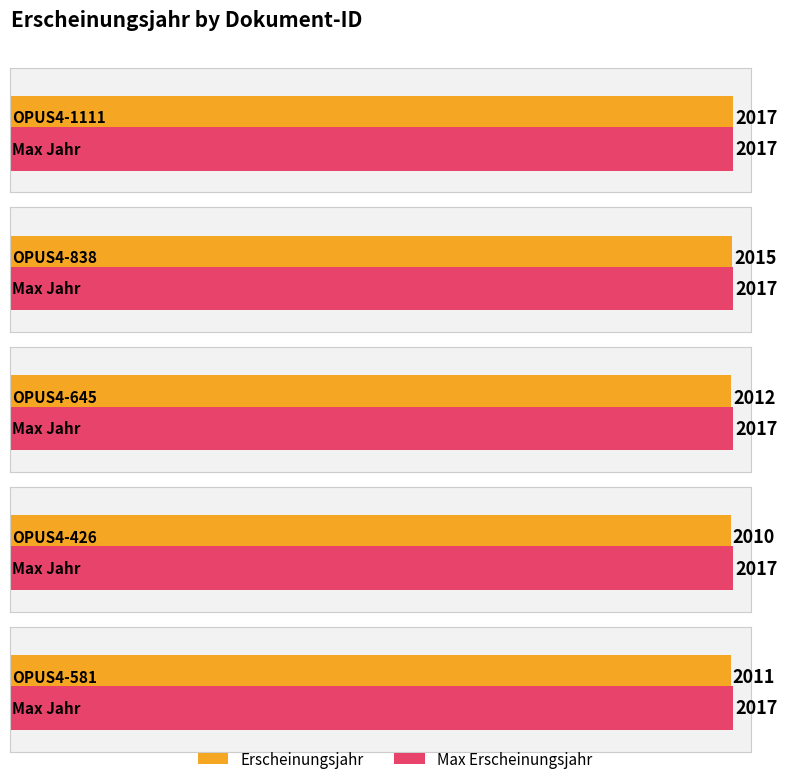

What is the greatest value displayed?

2017